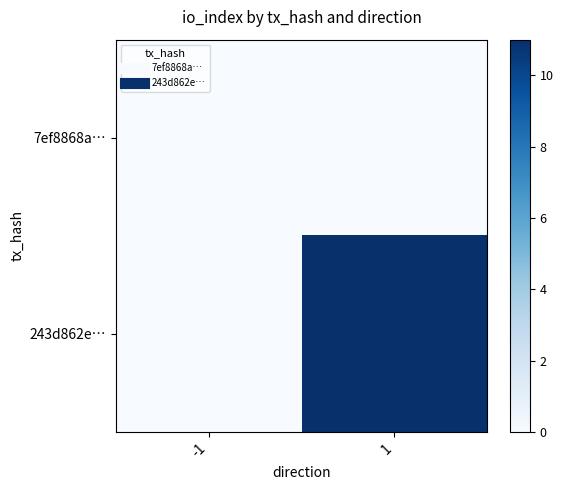

Which series has the widest spread of values?

243d862e…